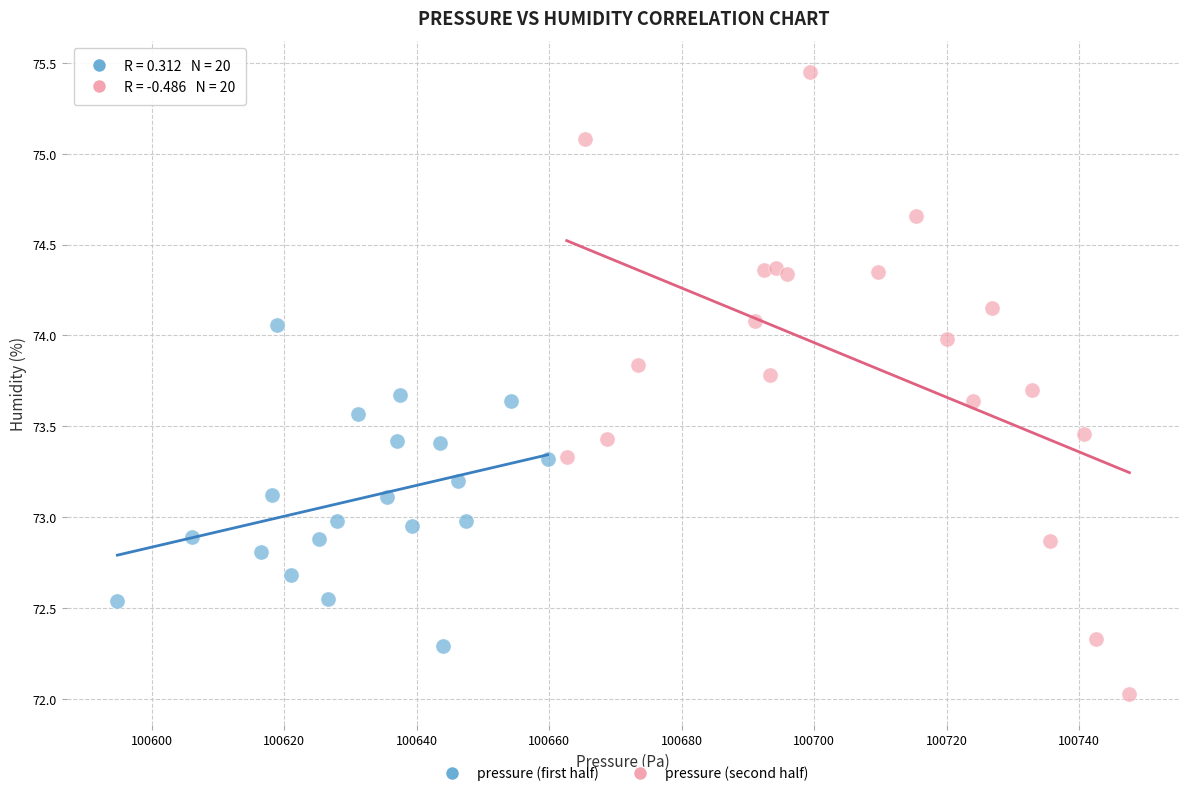

Which series has the widest spread of Y values?

pressure (second half)